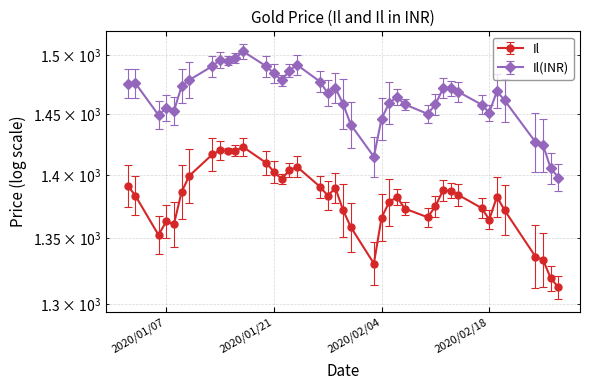

The value of Il at 2020/01/13 is 2087.8. True or false?

False